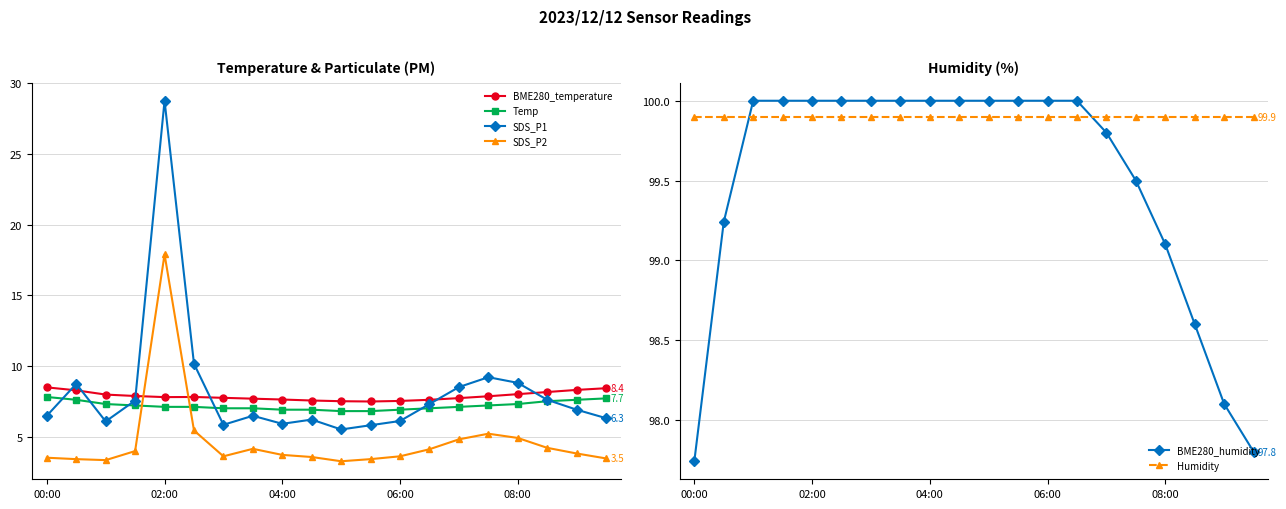

What is the smallest value displayed?

3.2